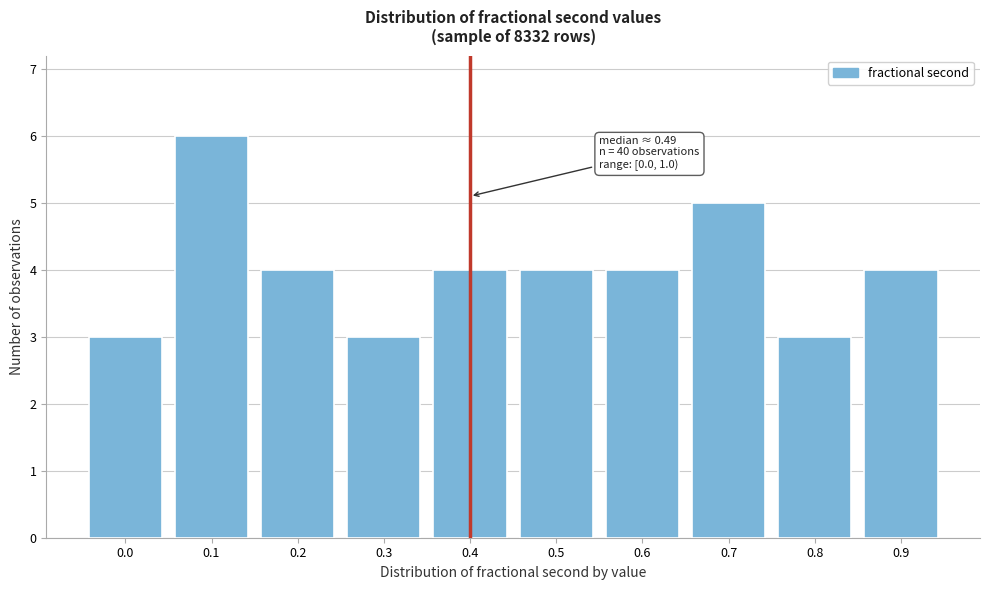

Reading right to left, what are all the values shown in this chart?

0.9=4	0.8=3	0.7=5	0.6=4	0.5=4	0.4=4	0.3=3	0.2=4	0.1=6	0.0=3